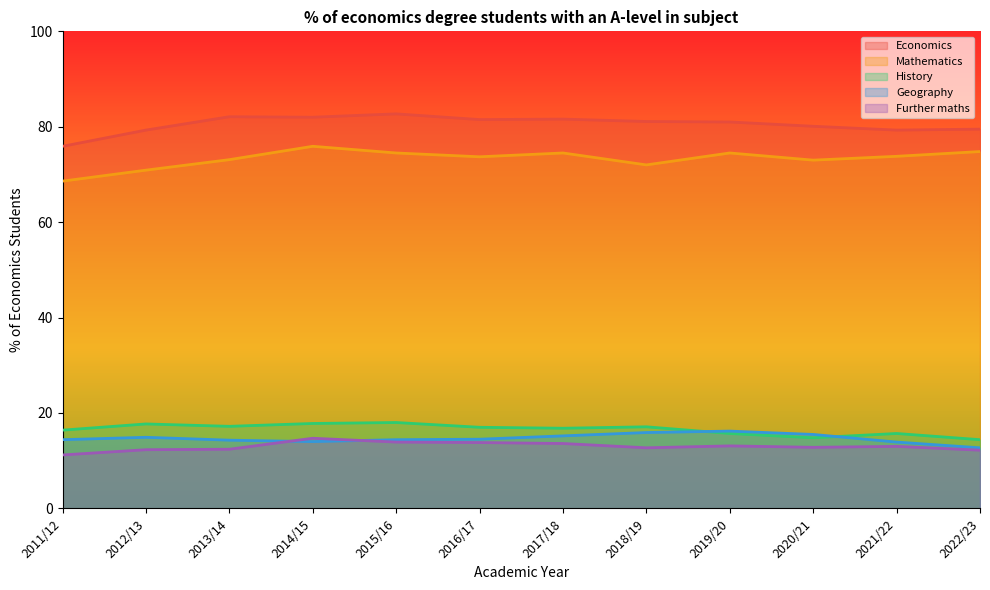

True or false: Mathematics has a value of 34.7 at 2021/22.

False